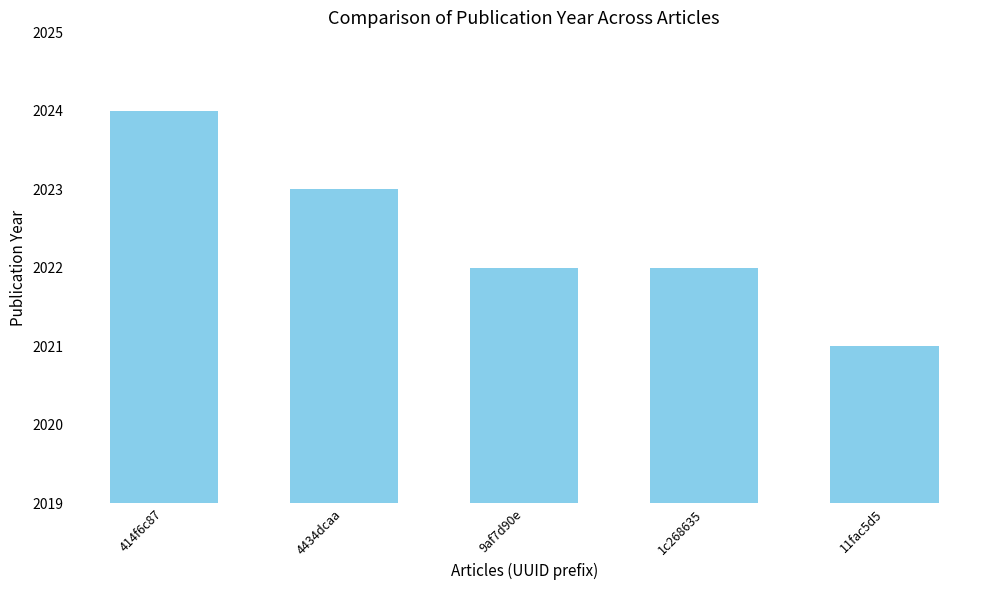

What is the ratio of the value at 1c268635 to the value at 9af7d90e?

1.0